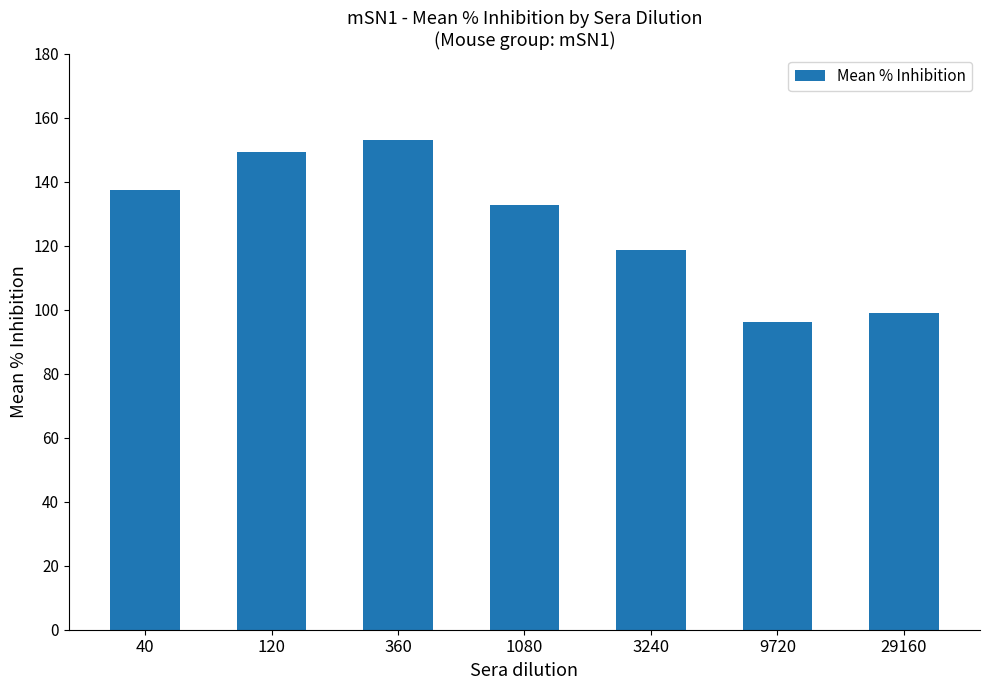

What is the value of the 5th bar from the left?

118.8